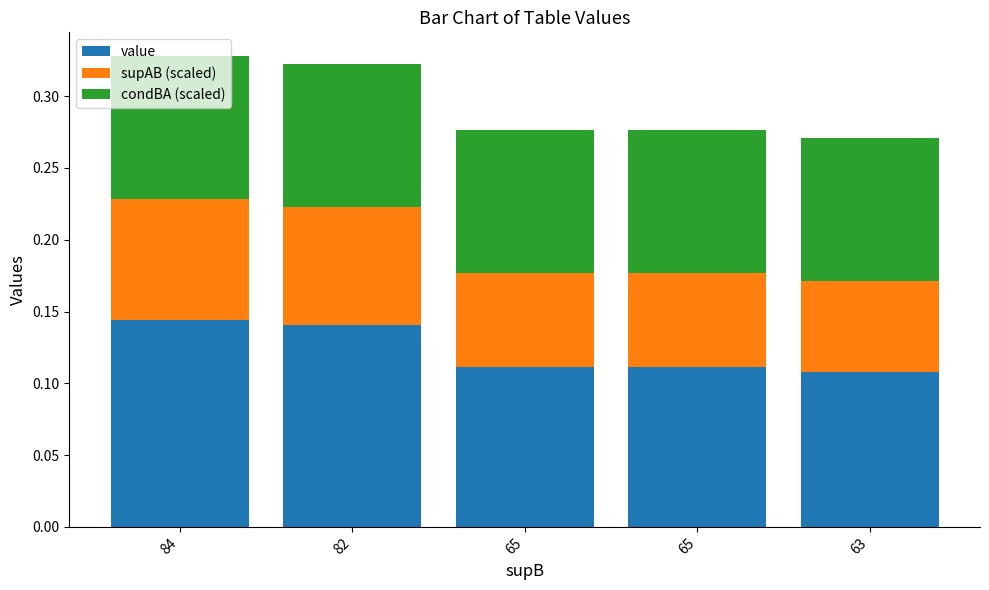

What are all the series names shown in the legend?

value, supAB (scaled), condBA (scaled)